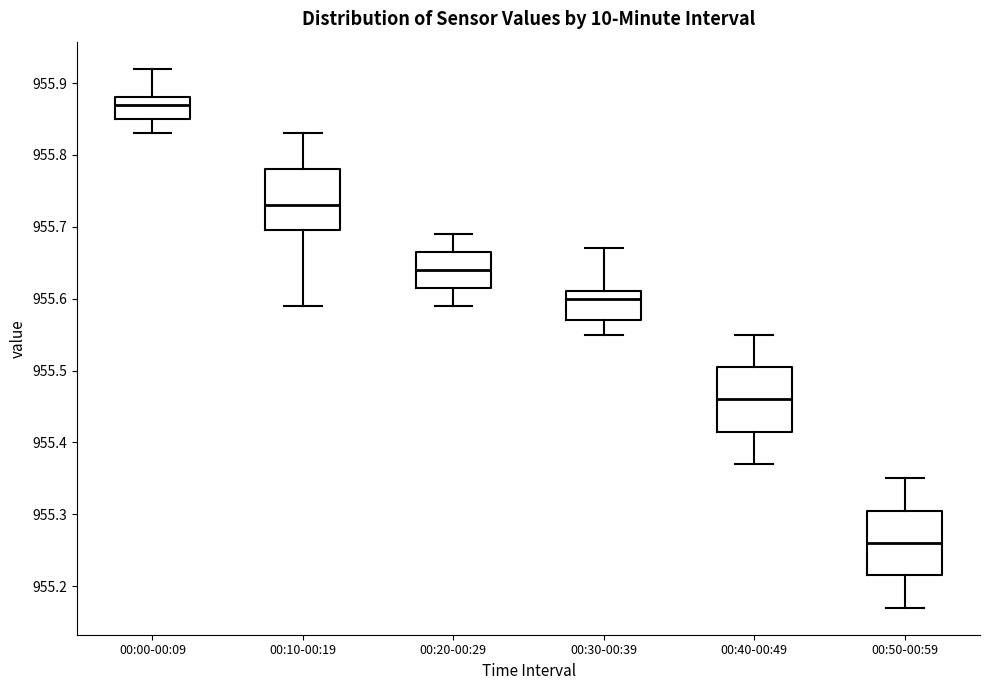

Which box has the highest median line?

00:00-00:09